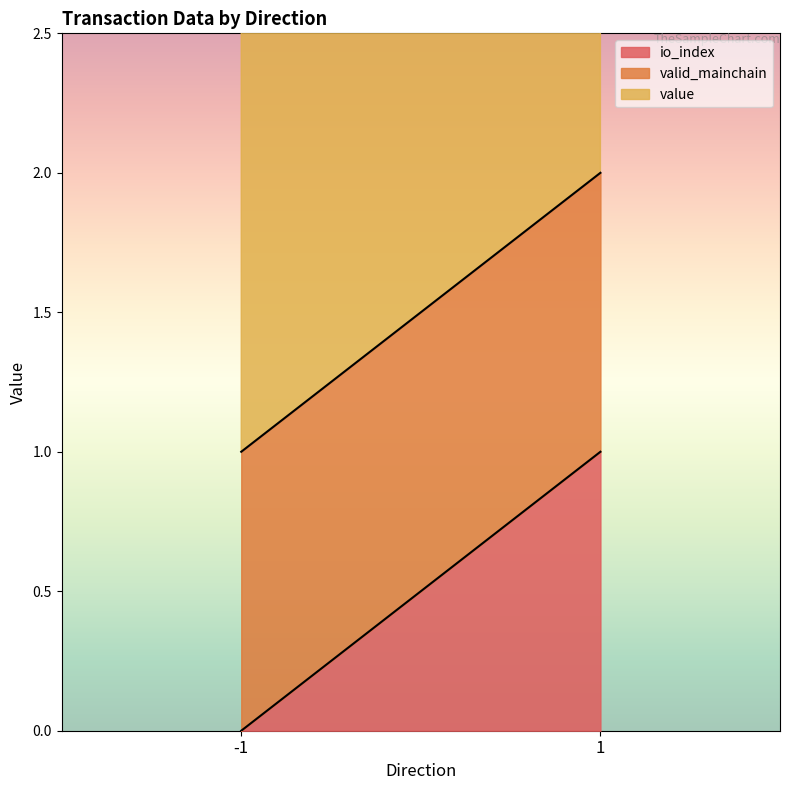

Count the number of data series in this chart.

3